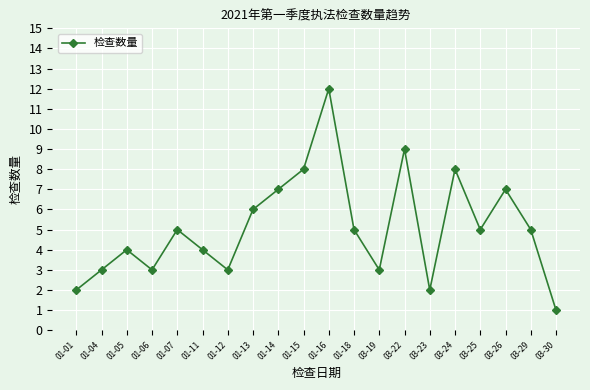

What is the value of the 14th point from the left?

9